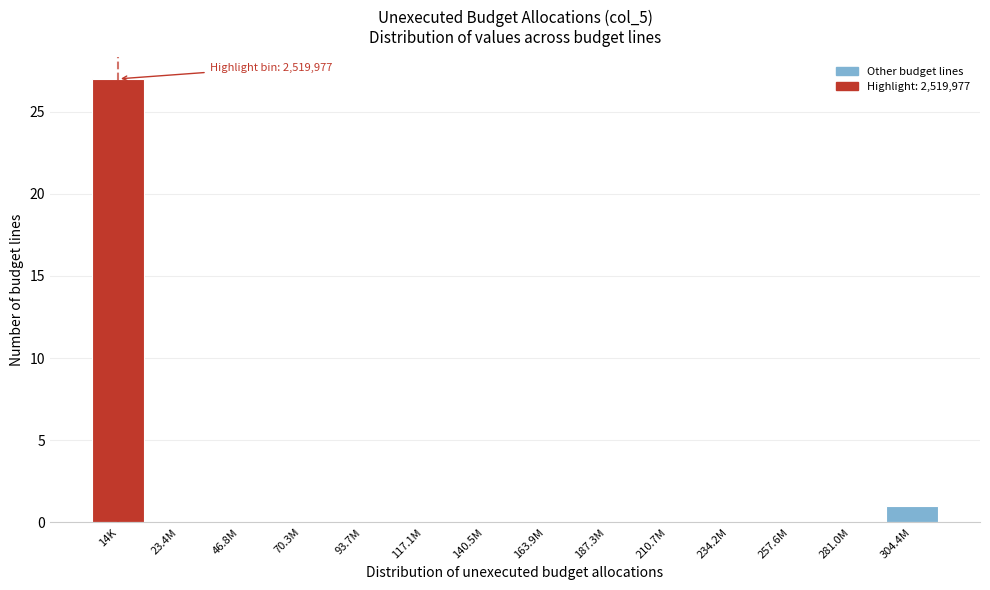

Reading left to right, list all the values displayed in this chart.

14K=27	23.4M=0	46.8M=0	70.3M=0	93.7M=0	117.1M=0	140.5M=0	163.9M=0	187.3M=0	210.7M=0	234.2M=0	257.6M=0	281.0M=0	304.4M=1